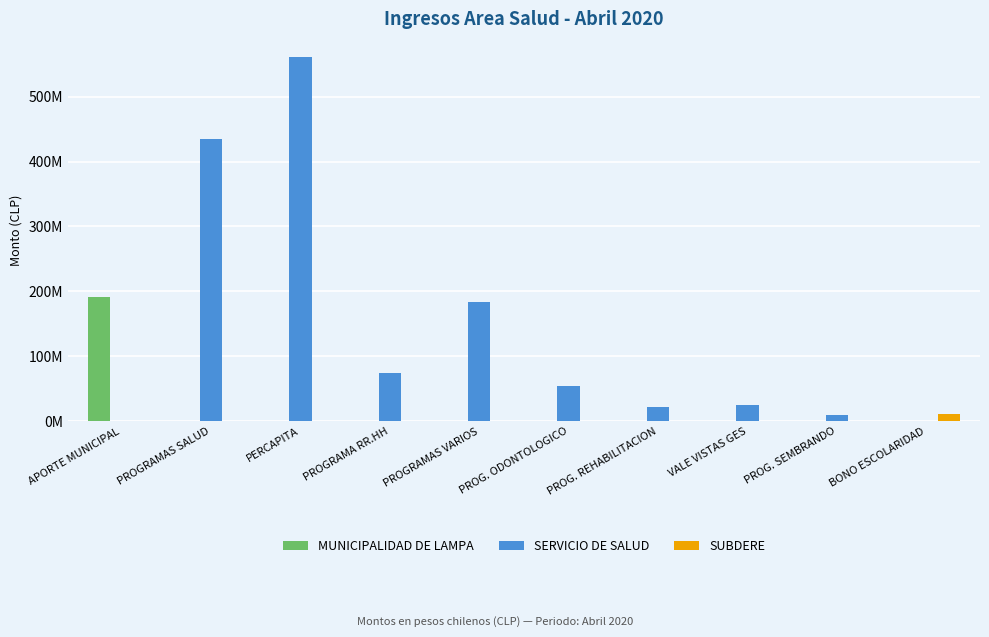

Reading left to right, extract all data points from this chart.

MUNICIPALIDAD DE LAMPA: 191442913	0	0	0	0	0	0	0	0	0
SERVICIO DE SALUD: 0	435036947	560951923	75086969	184087548	54952015	21343777	24693544	9434568	0
SUBDERE: 0	0	0	0	0	0	0	0	0	10907303